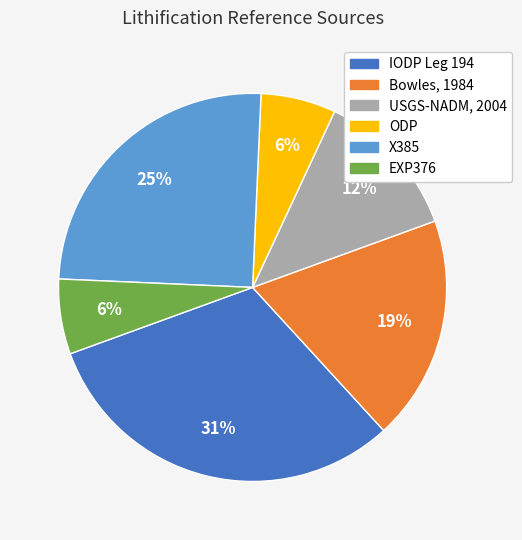

Which has a higher value, Bowles, 1984 or ODP?

Bowles, 1984